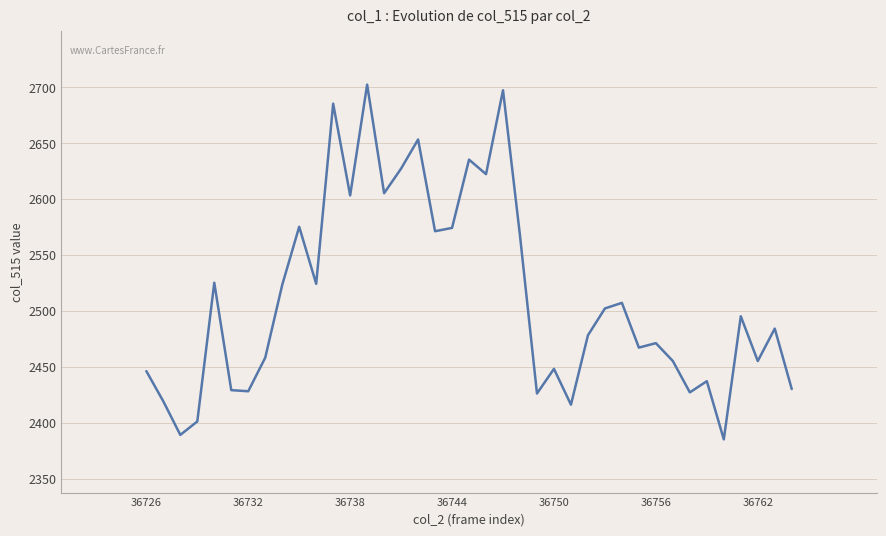

What is the maximum value shown in the chart?

2702